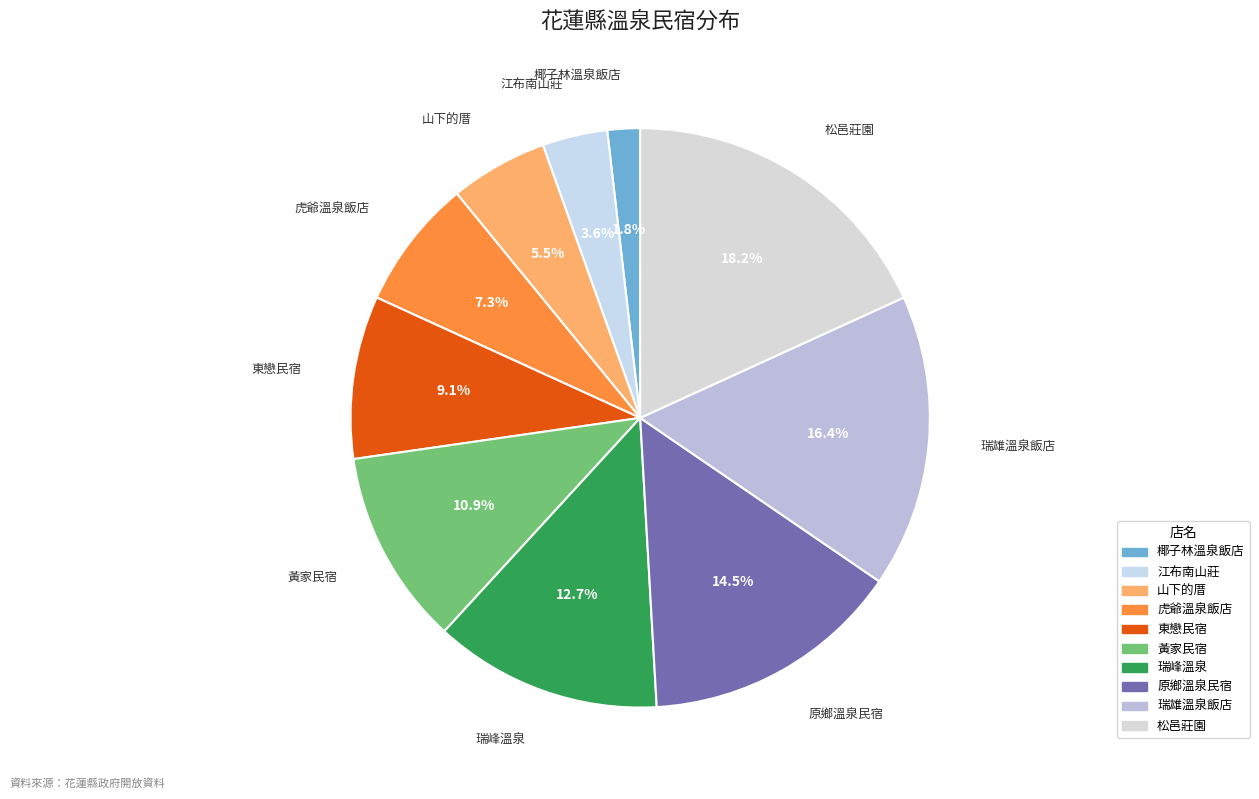

What is the ratio of the value at 虎爺溫泉飯店 to the value at 山下的厝?

1.3